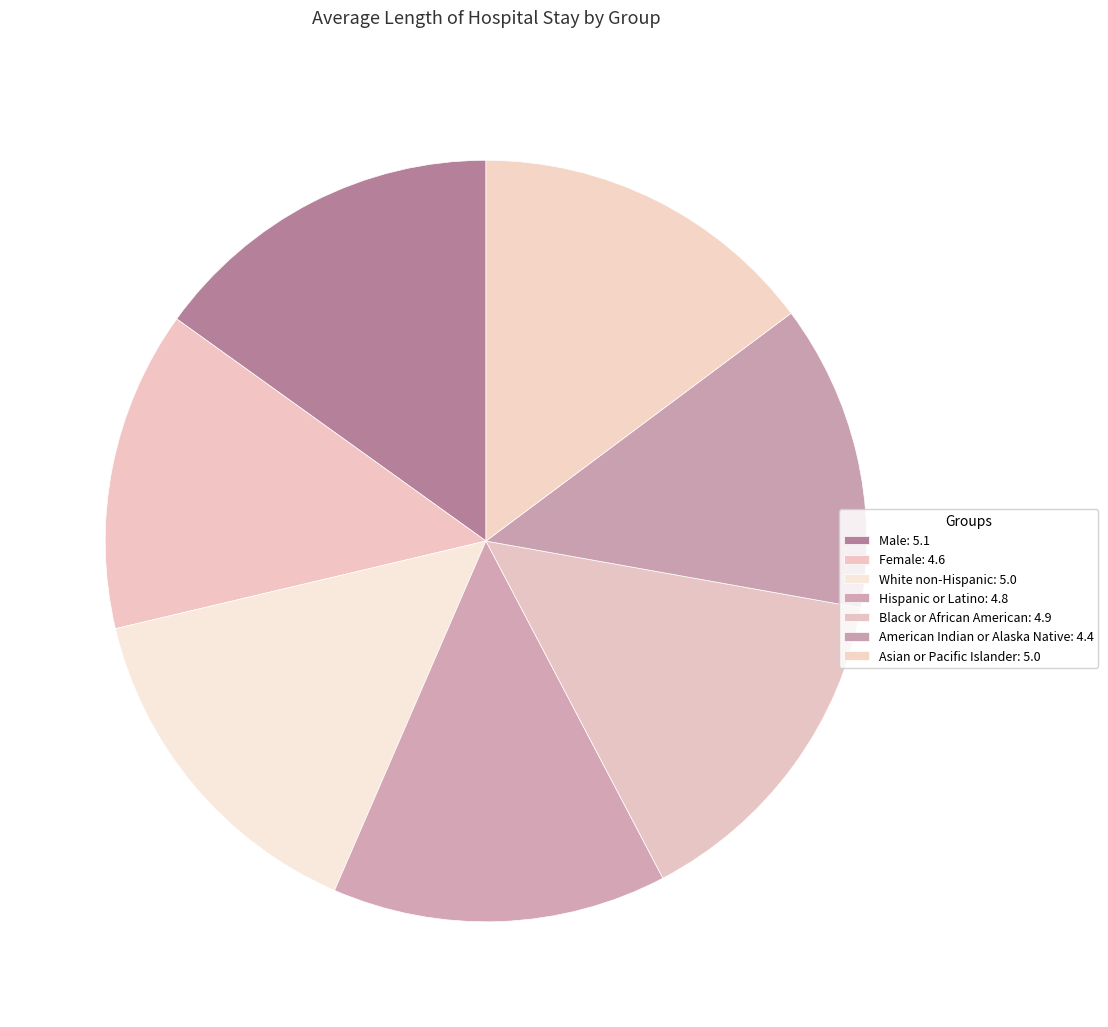

What is the change in value from Male to Black or African American?

-0.2